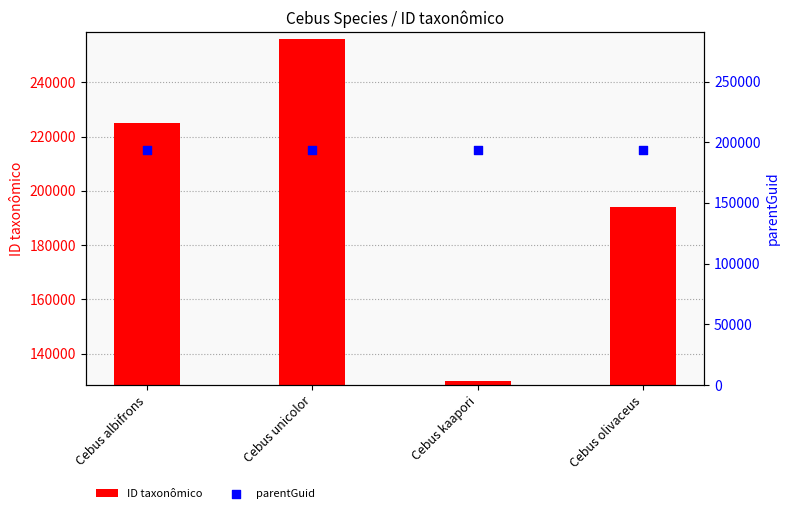

At how many categories does at least one series exceed 253997?

1